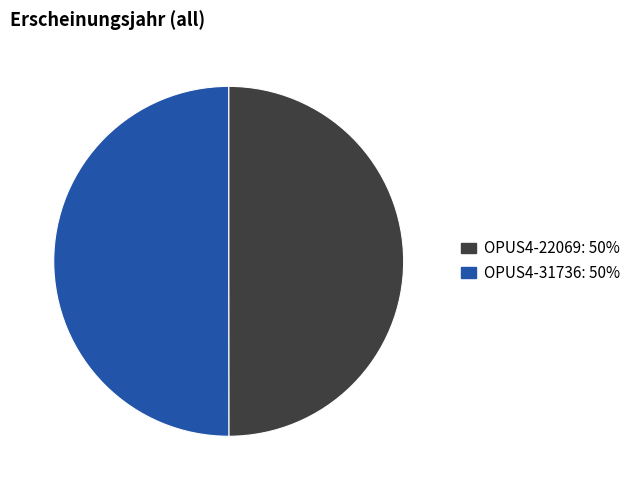

Is the sum of OPUS4-22069 and OPUS4-31736 greater than half?

Yes